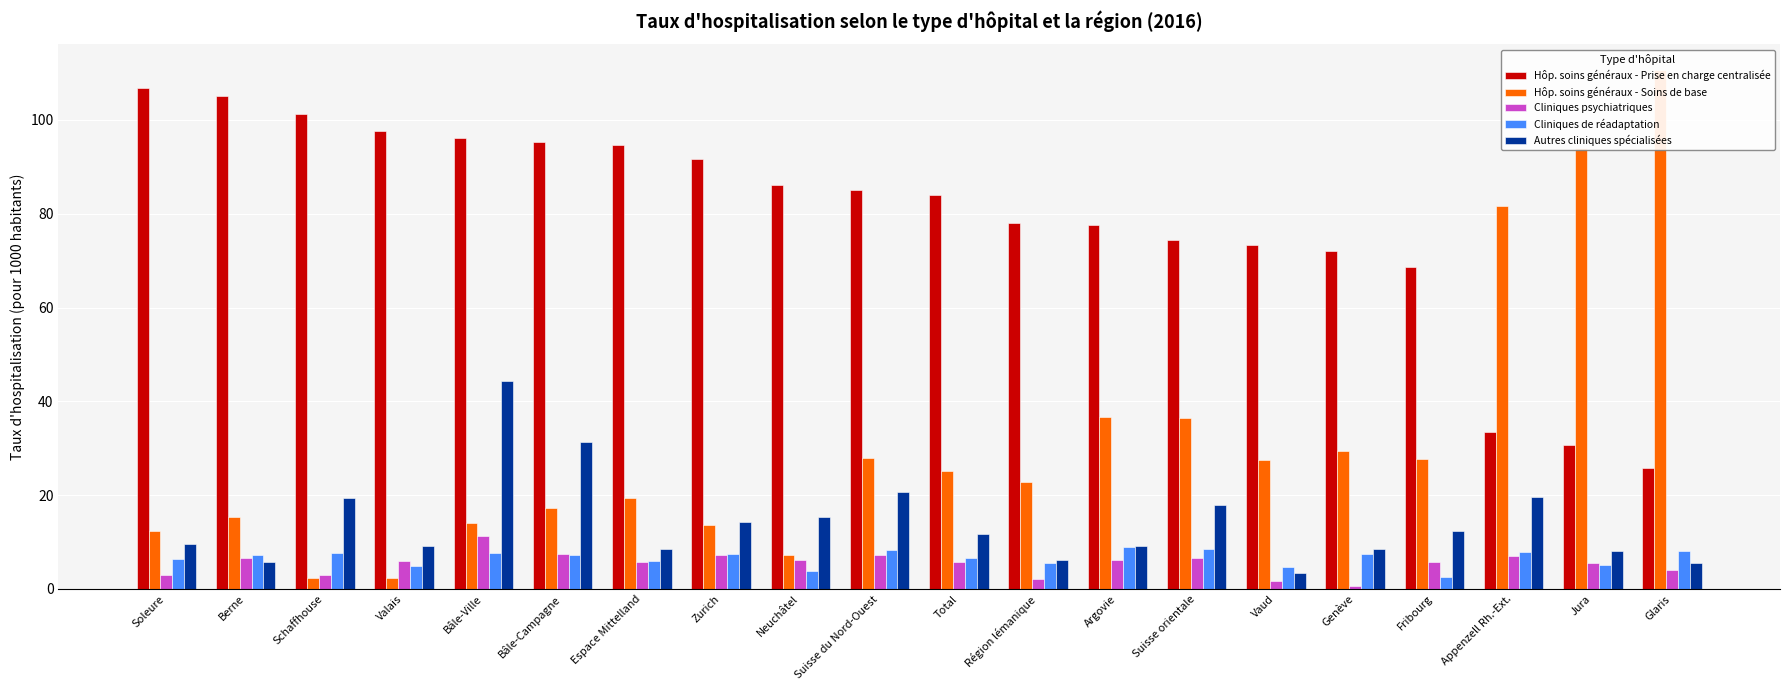

Reading left to right, extract all data points from this chart.

Hôp. soins généraux - Prise en charge centralisée: Soleure=106.9	Berne=105.2	Schaffhouse=101.2	Valais=97.6	Bâle-Ville=96.2	Bâle-Campagne=95.3	Espace Mittelland=94.6	Zurich=91.6	Neuchâtel=86.2	Suisse du Nord-Ouest=85.1	Total=84.1	Région lémanique=78.1	Argovie=77.5	Suisse orientale=74.5	Vaud=73.4	Genève=72.1	Fribourg=68.7	Appenzell Rh.-Ext.=33.5	Jura=30.7	Glaris=25.7
Hôp. soins généraux - Soins de base: Soleure=12.4	Berne=15.4	Schaffhouse=2.3	Valais=2.3	Bâle-Ville=14.1	Bâle-Campagne=17.2	Espace Mittelland=19.3	Zurich=13.7	Neuchâtel=7.3	Suisse du Nord-Ouest=28.0	Total=25.1	Région lémanique=22.8	Argovie=36.7	Suisse orientale=36.4	Vaud=27.4	Genève=29.4	Fribourg=27.7	Appenzell Rh.-Ext.=81.7	Jura=94.1	Glaris=110.6
Cliniques psychiatriques: Soleure=2.9	Berne=6.5	Schaffhouse=3.0	Valais=5.9	Bâle-Ville=11.3	Bâle-Campagne=7.4	Espace Mittelland=5.8	Zurich=7.2	Neuchâtel=6.2	Suisse du Nord-Ouest=7.3	Total=5.7	Région lémanique=2.2	Argovie=6.1	Suisse orientale=6.7	Vaud=1.6	Genève=0.7	Fribourg=5.8	Appenzell Rh.-Ext.=7.1	Jura=5.4	Glaris=4.1
Cliniques de réadaptation: Soleure=6.4	Berne=7.2	Schaffhouse=7.7	Valais=4.9	Bâle-Ville=7.6	Bâle-Campagne=7.3	Espace Mittelland=5.9	Zurich=7.4	Neuchâtel=3.8	Suisse du Nord-Ouest=8.3	Total=6.7	Région lémanique=5.6	Argovie=8.9	Suisse orientale=8.6	Vaud=4.8	Genève=7.5	Fribourg=2.5	Appenzell Rh.-Ext.=7.8	Jura=5.0	Glaris=8.0
Autres cliniques spécialisées: Soleure=9.6	Berne=5.8	Schaffhouse=19.4	Valais=9.2	Bâle-Ville=44.3	Bâle-Campagne=31.3	Espace Mittelland=8.4	Zurich=14.2	Neuchâtel=15.2	Suisse du Nord-Ouest=20.6	Total=11.8	Région lémanique=6.2	Argovie=9.2	Suisse orientale=17.9	Vaud=3.4	Genève=8.6	Fribourg=12.3	Appenzell Rh.-Ext.=19.7	Jura=8.0	Glaris=5.6